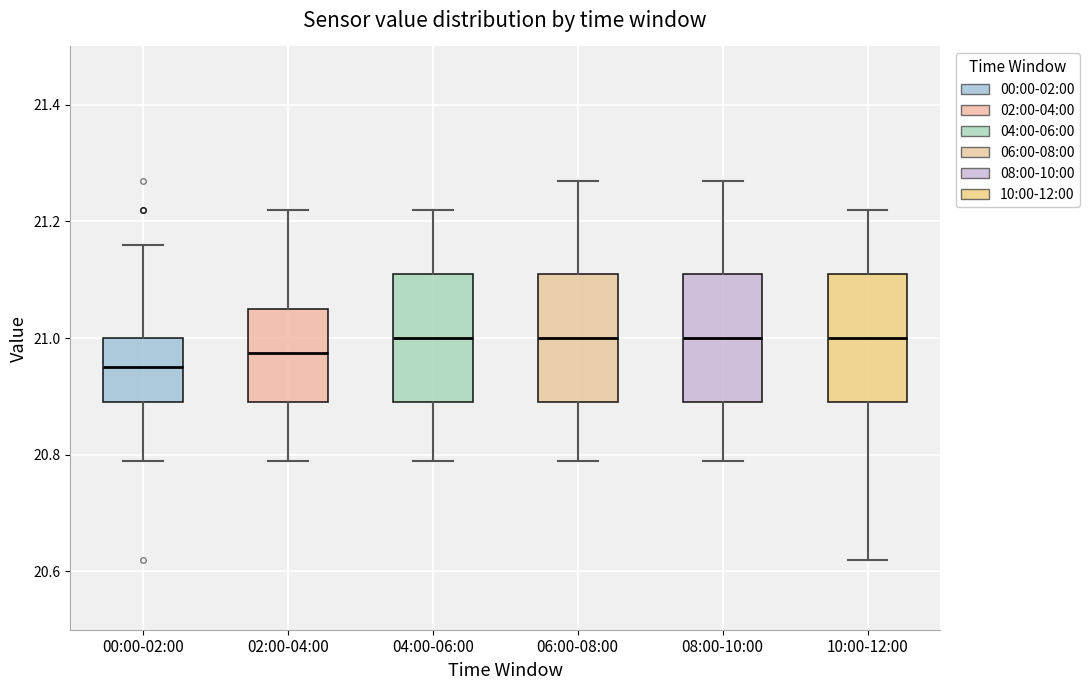

Reading left to right, read every box against the y-axis: the position of its median line, the range the box covers, and the ends of its whiskers. The values are not printed on the chart, so give them approximately, as read against the axis.

00:00-02:00: median 20.96, box 20.90 to 21.00, whiskers 20.80 to 21.16
02:00-04:00: median 20.98, box 20.90 to 21.06, whiskers 20.80 to 21.22
04:00-06:00: median 21.00, box 20.90 to 21.12, whiskers 20.80 to 21.22
06:00-08:00: median 21.00, box 20.90 to 21.12, whiskers 20.80 to 21.28
08:00-10:00: median 21.00, box 20.90 to 21.12, whiskers 20.80 to 21.28
10:00-12:00: median 21.00, box 20.90 to 21.12, whiskers 20.62 to 21.22